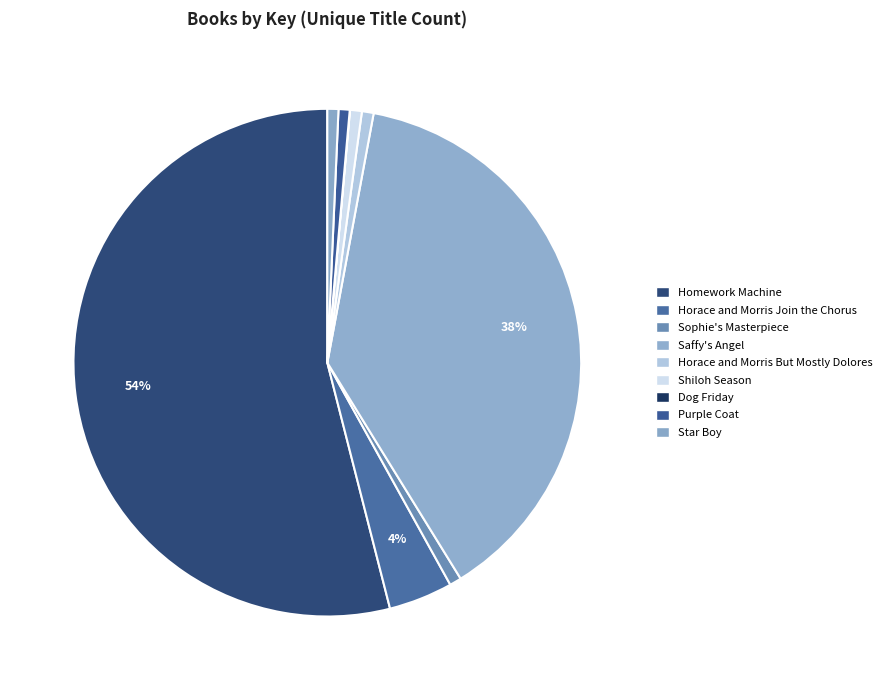

What percentage is the Star Boy slice, to the nearest percent?

1%